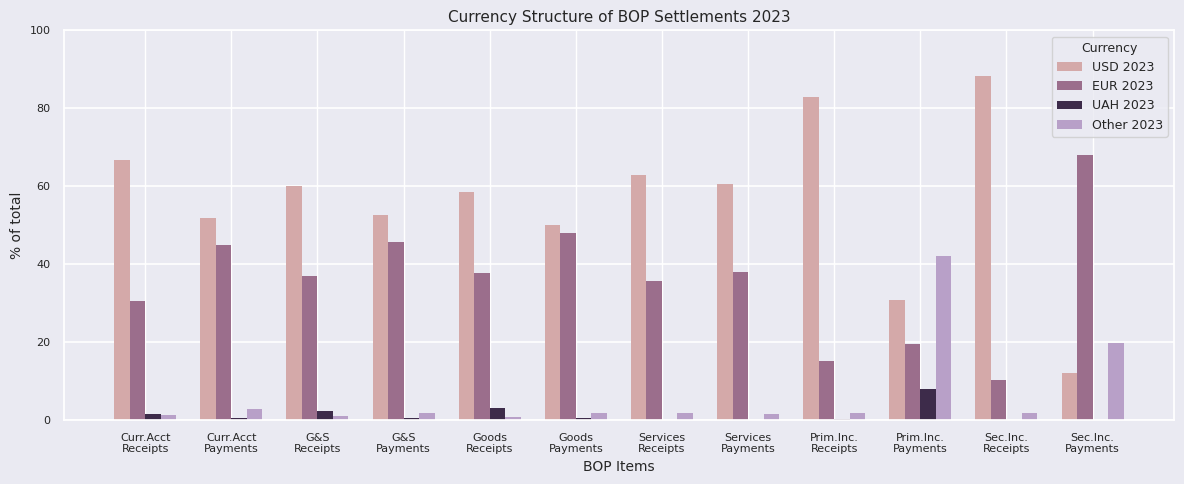

Count the number of categories in the chart.

12